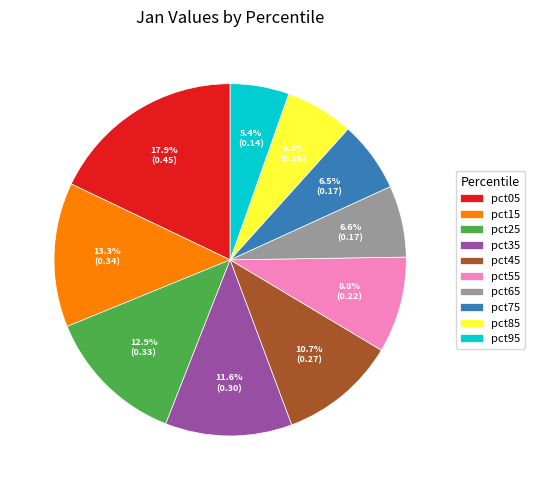

Which has a higher value, pct05 or pct45?

pct05